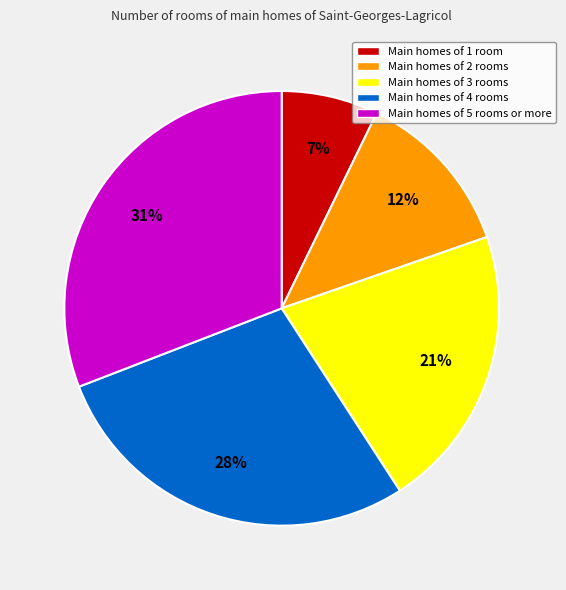

Is Main homes of 5 rooms or more the majority of the pie?

No